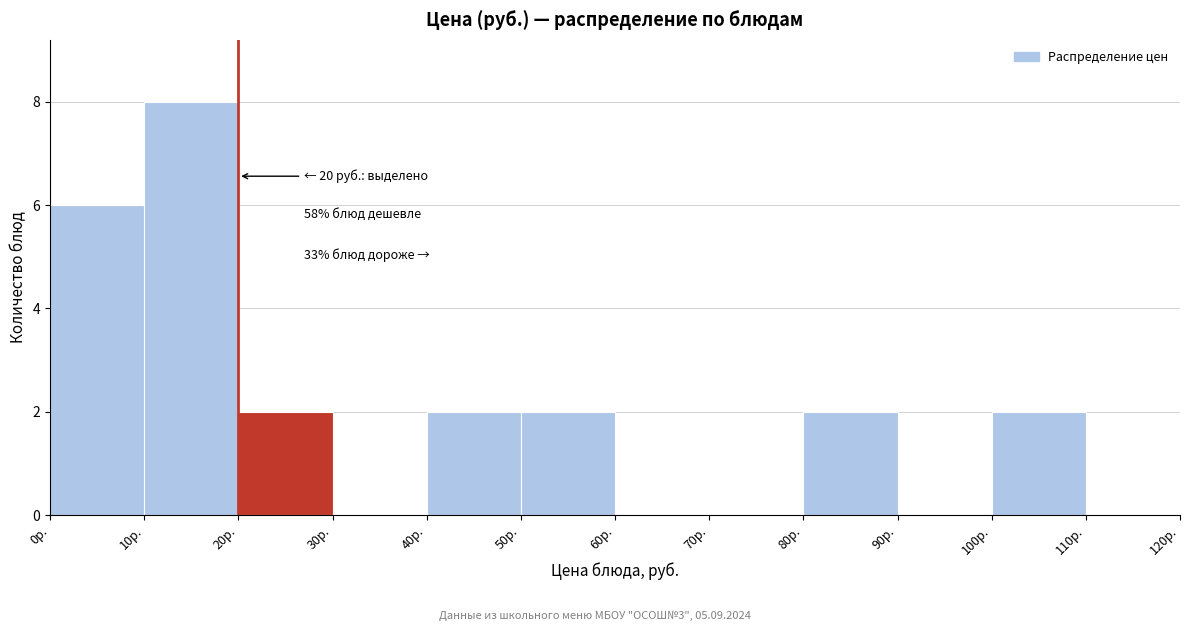

Which range on the x-axis has the tallest bar?

10 to 20